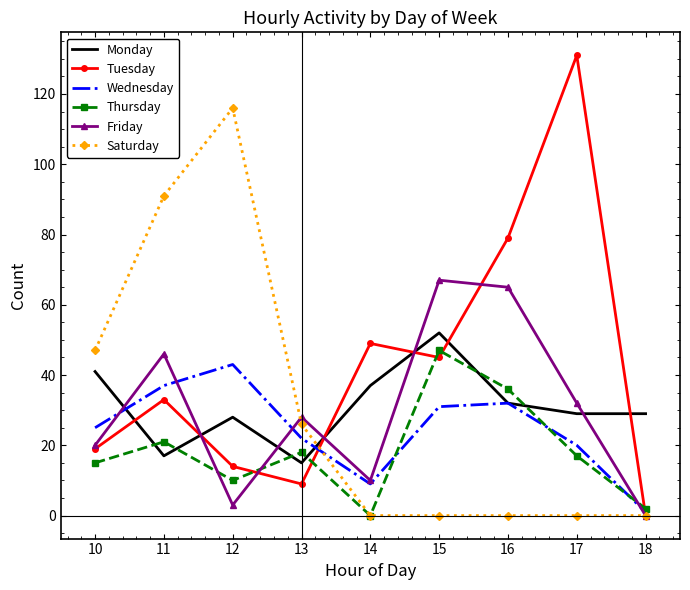

What is the total value across all series at 13?

118